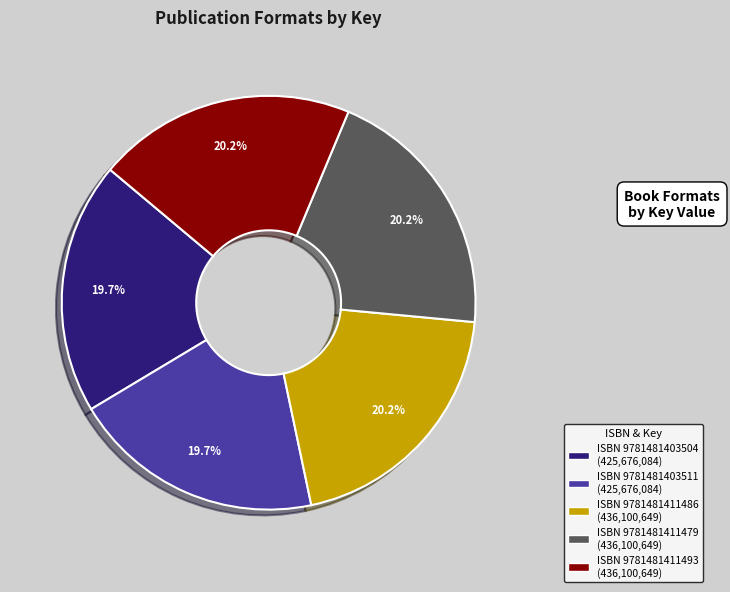

Is there any slice that represents more than half of the pie?

No